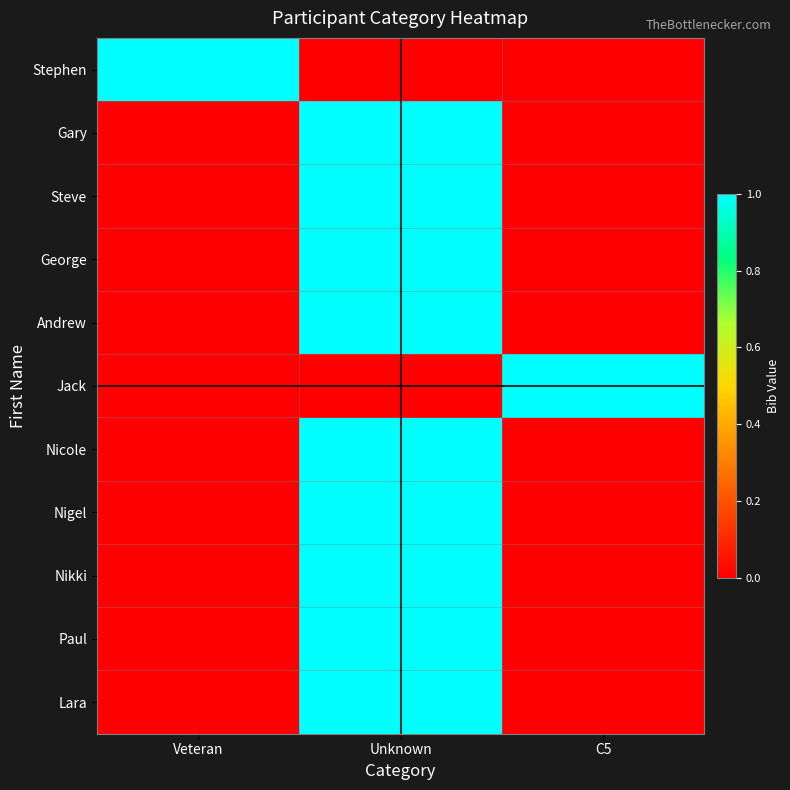

At Veteran, list the series in order from smallest to largest.

Gary, Steve, George, Andrew, Jack, Nicole, Nigel, Nikki, Paul, Lara, Stephen